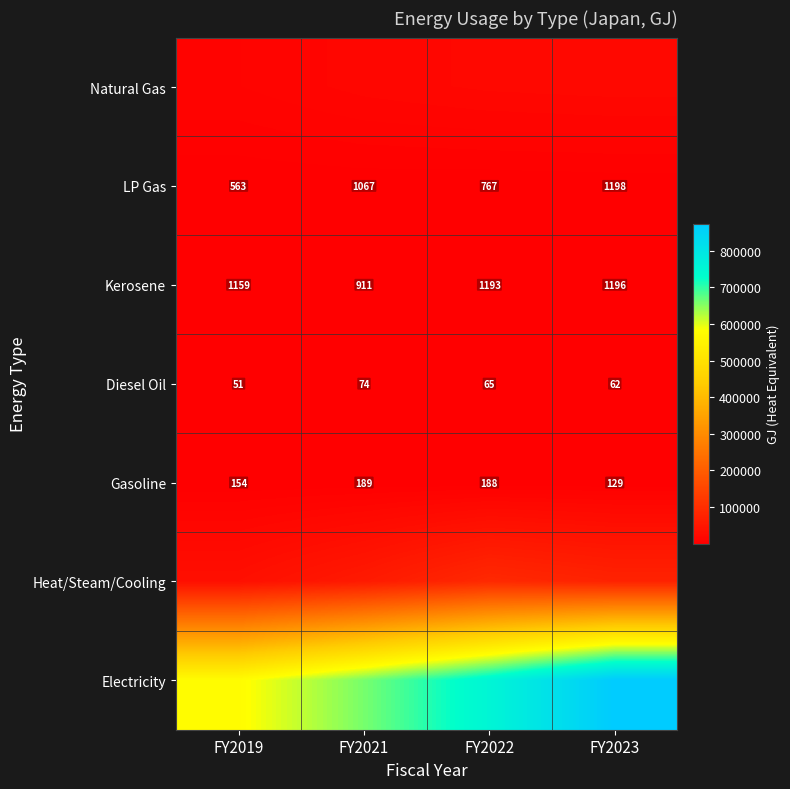

What is the difference between the second highest and second lowest values in the Gasoline series?

34.0